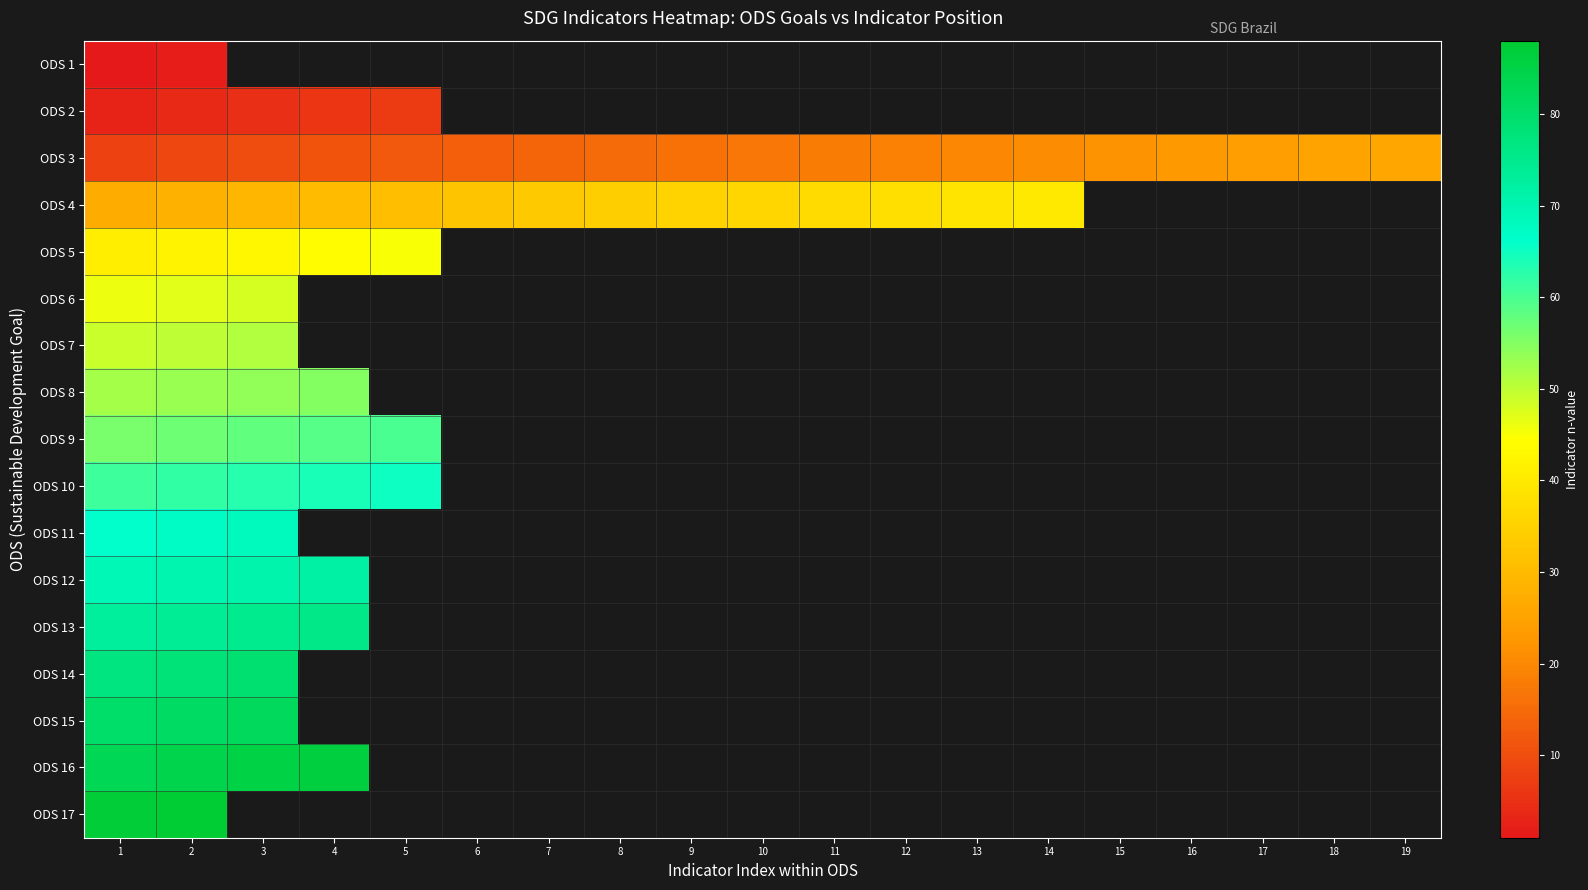

At which label is ODS 13 closest to 74?

2